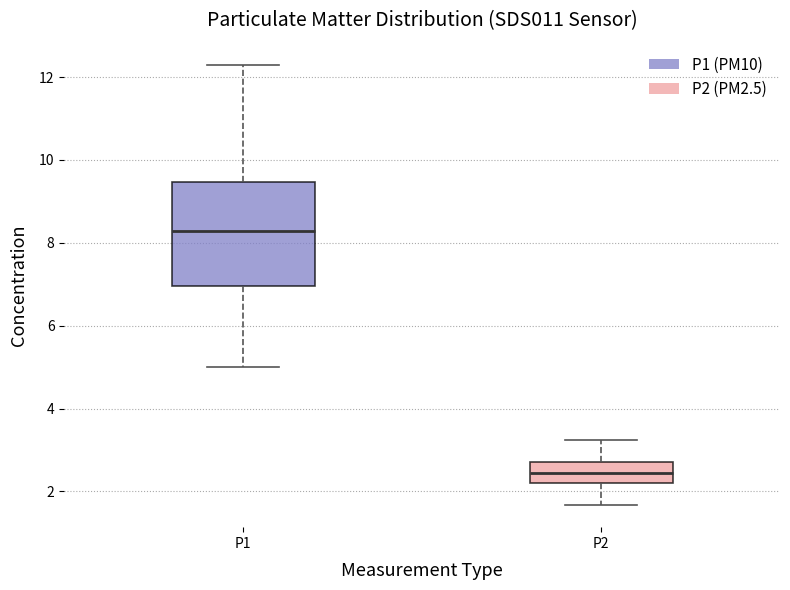

Reading left to right, transcribe this box plot: for each box, give where its median line is, the range the box spans, and where its two whiskers end, as read against the y-axis. The values are not printed on the chart, so give them approximately, as read against the axis.

P1: median 8.2, box 7.0 to 9.4, whiskers 5.0 to 12.4
P2: median 2.4, box 2.2 to 2.8, whiskers 1.6 to 3.2